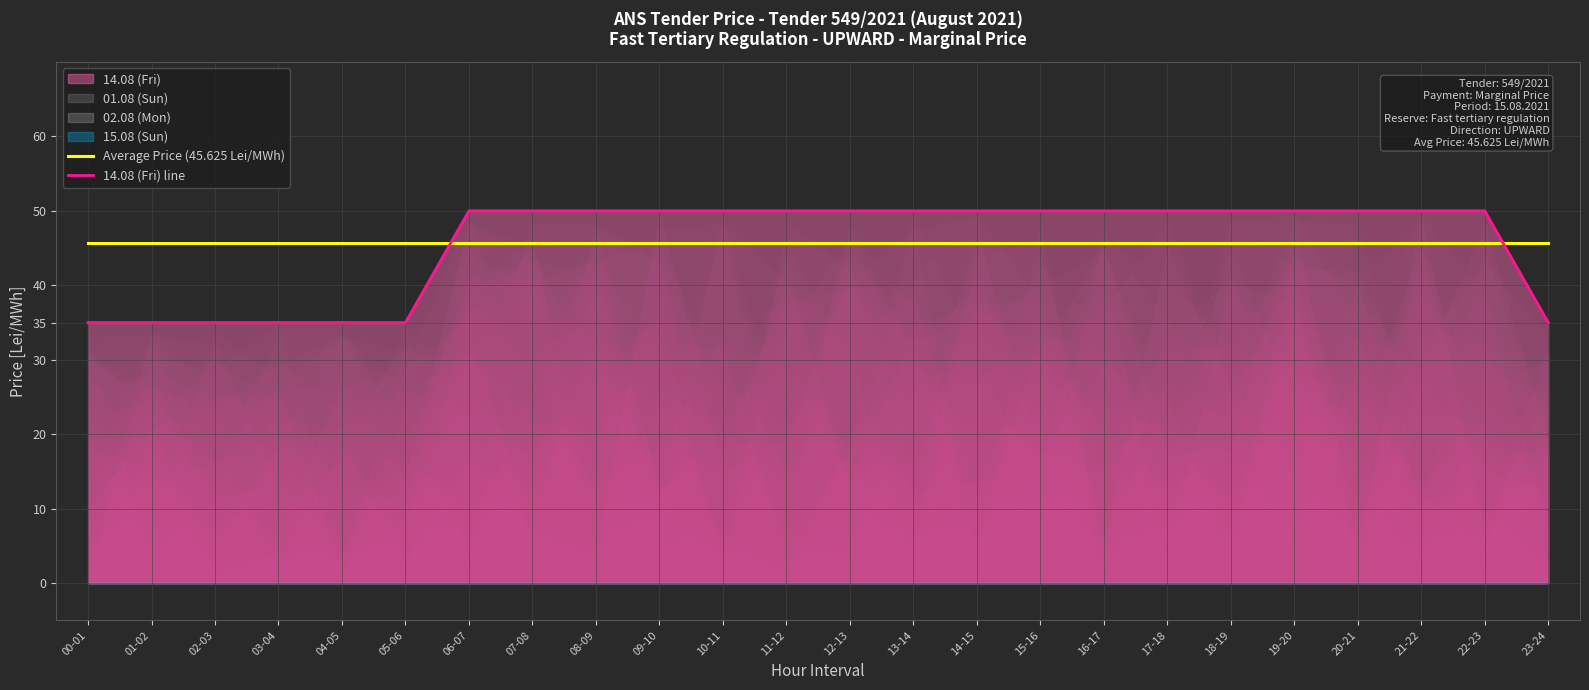

The value of 14.08 (Fri) line at 21-22 is 72.3. True or false?

False